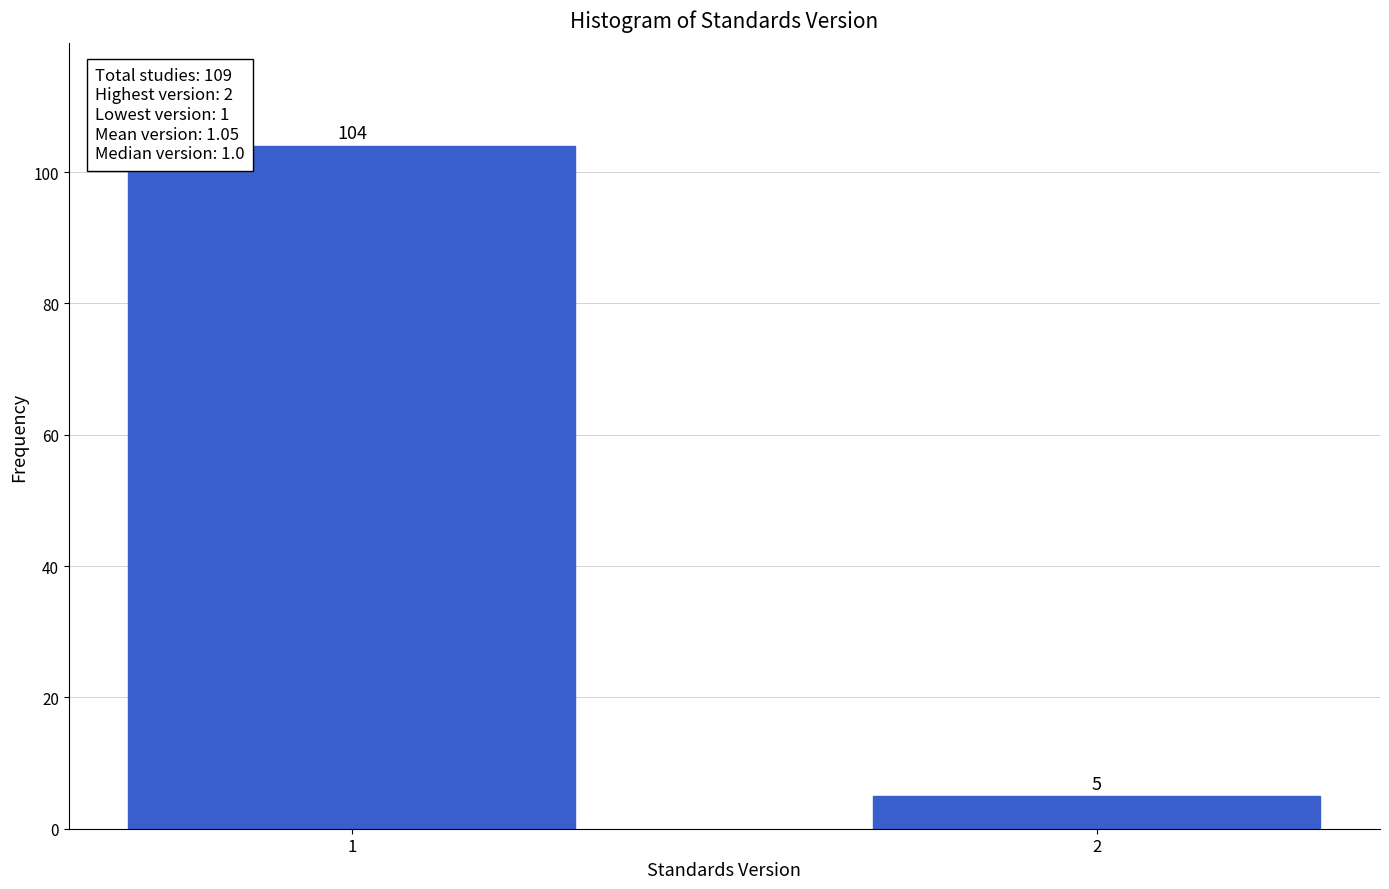

Reading left to right, transcribe all the data shown in this chart.

104	5